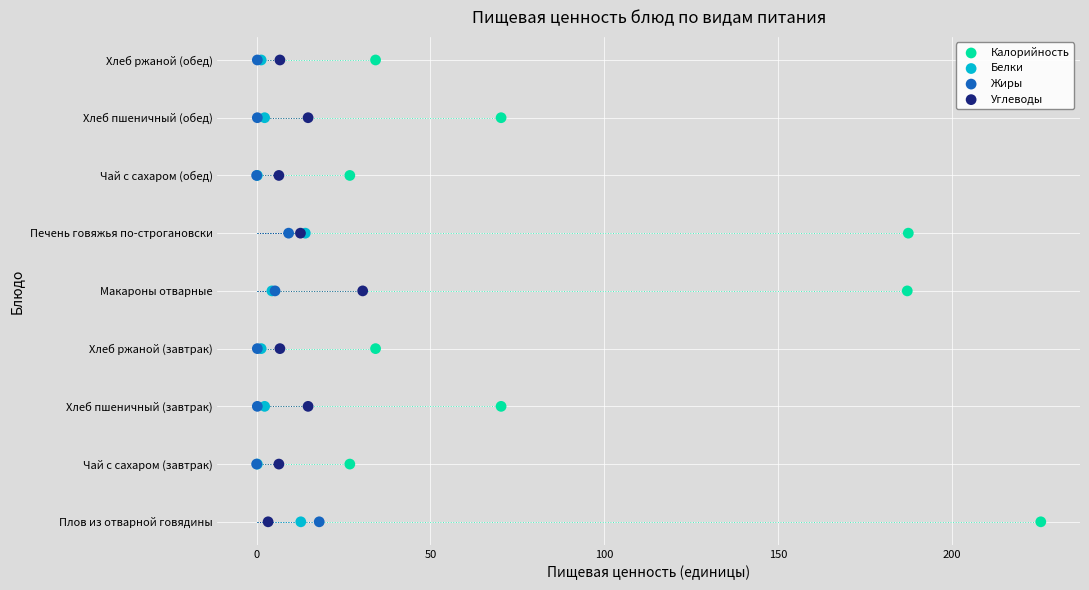

What are all the series names shown in the legend?

Калорийность, Белки, Жиры, Углеводы